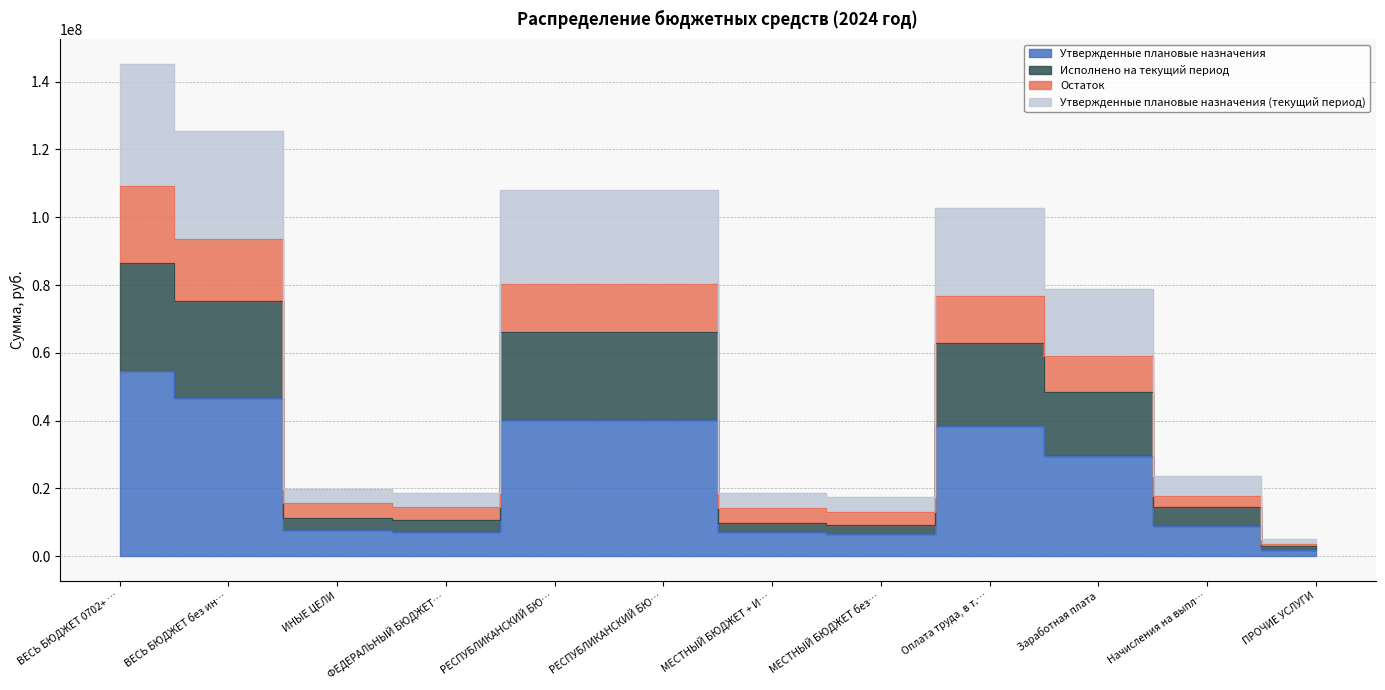

How many data points in Исполнено на текущий период are above 48495969?

6